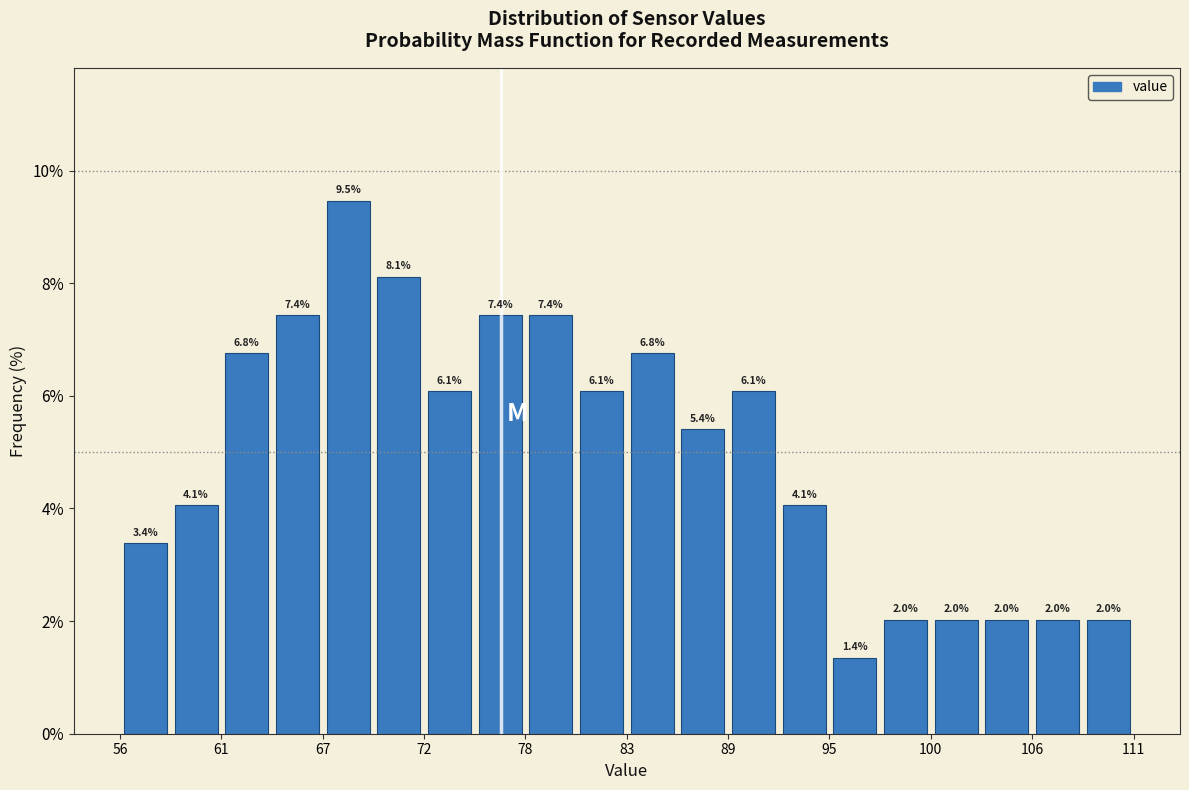

Around what value on the x-axis is the tallest bar? Give the approximate position of its centre, as read against the axis.

68